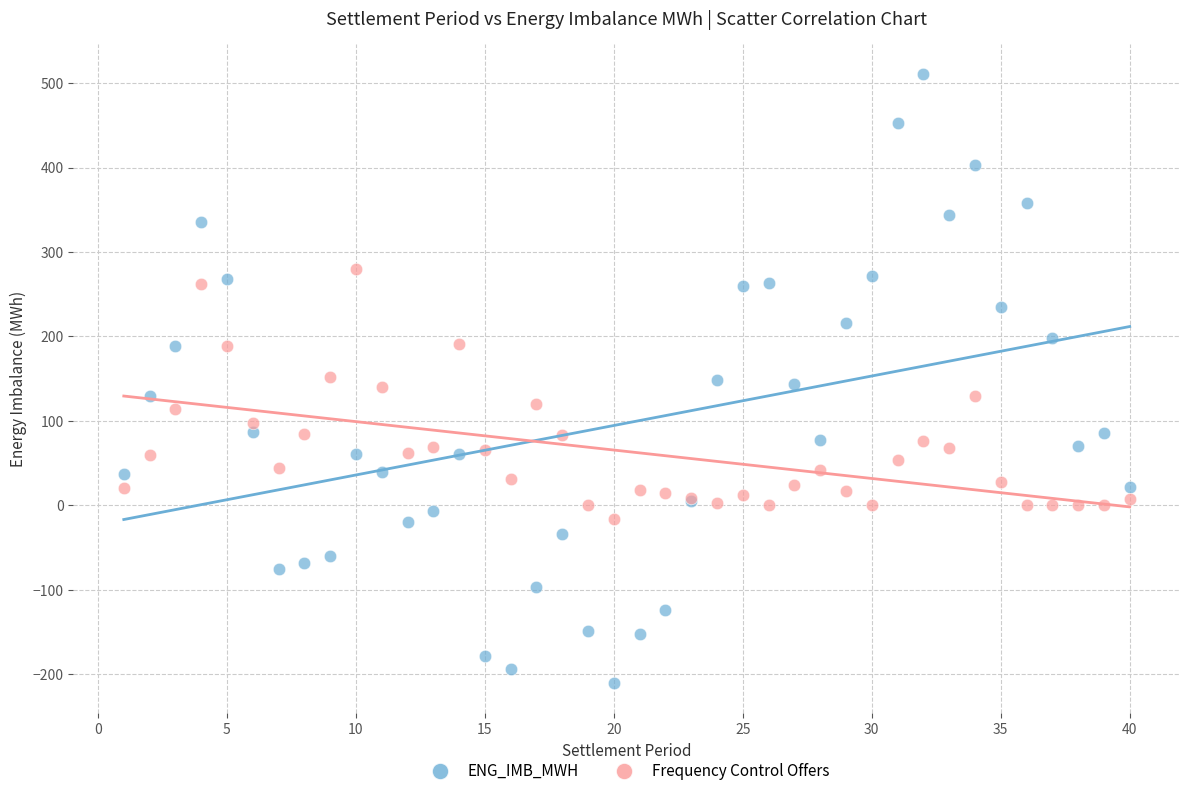

Which series has the largest Y range (max minus min)?

ENG_IMB_MWH